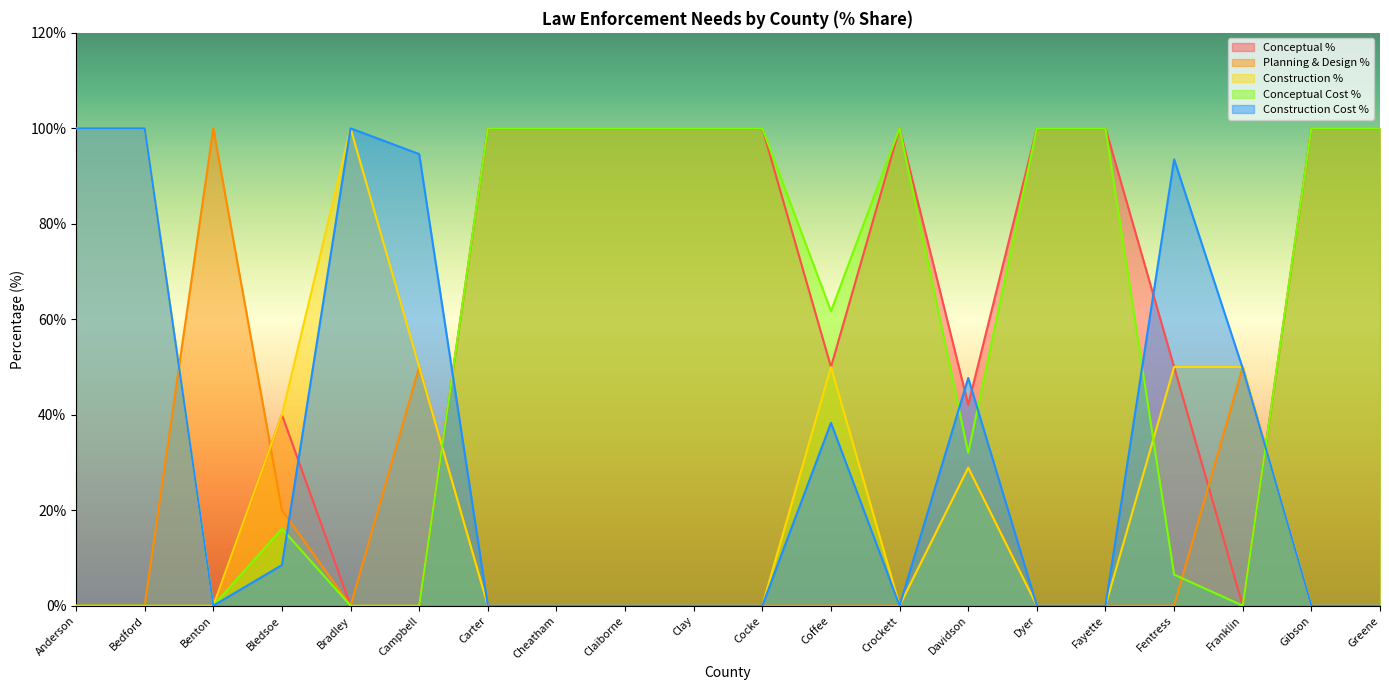

The value of Planning & Design % at Davidson is 28.9. True or false?

True